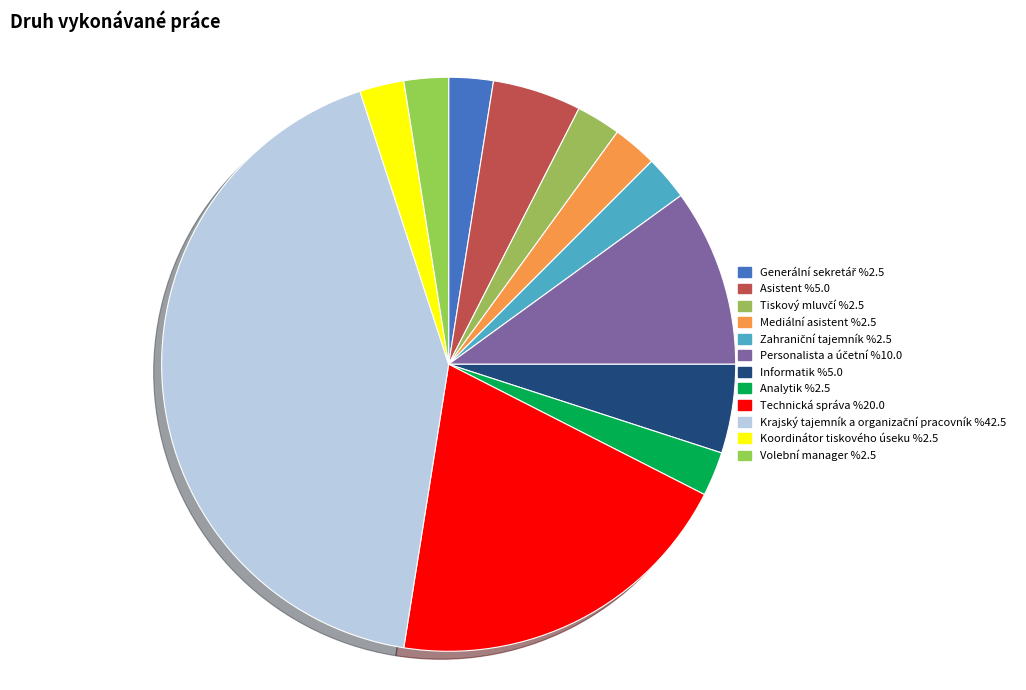

How many slices are in this pie chart?

12